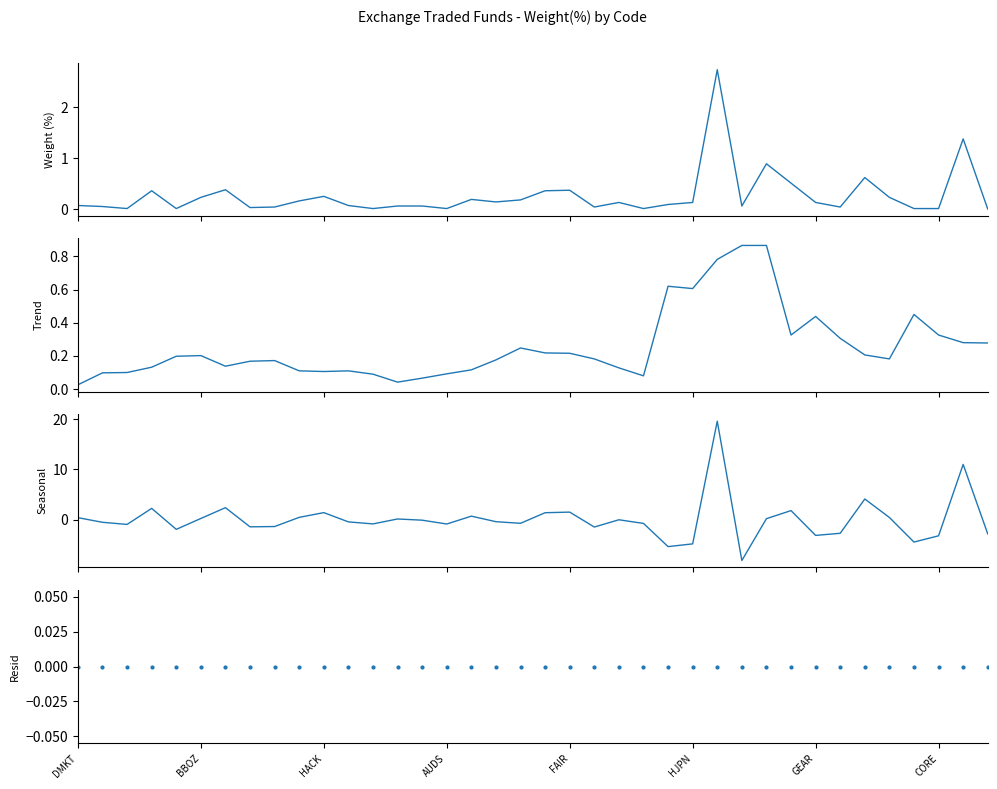

Which series has the widest spread of Y values?

Seasonal